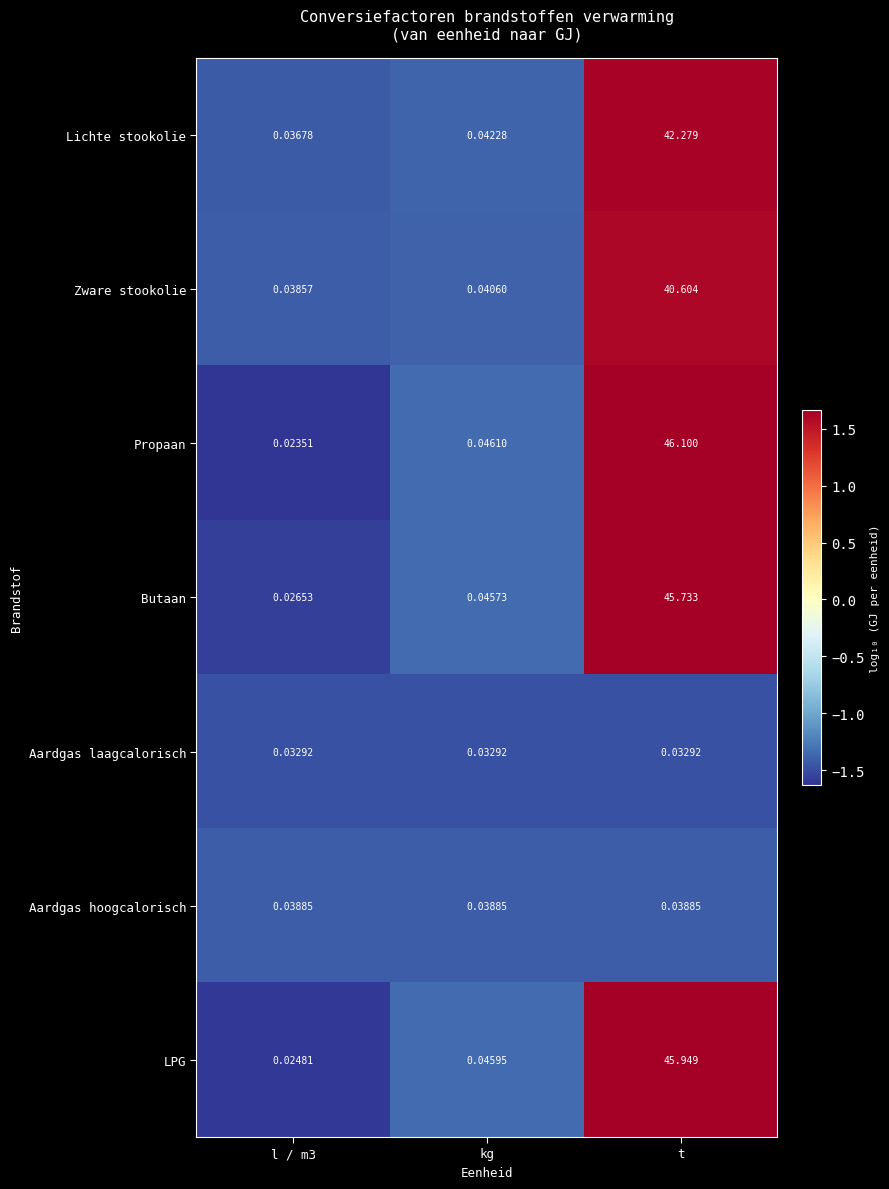

Which series has the largest range (max minus min)?

Propaan